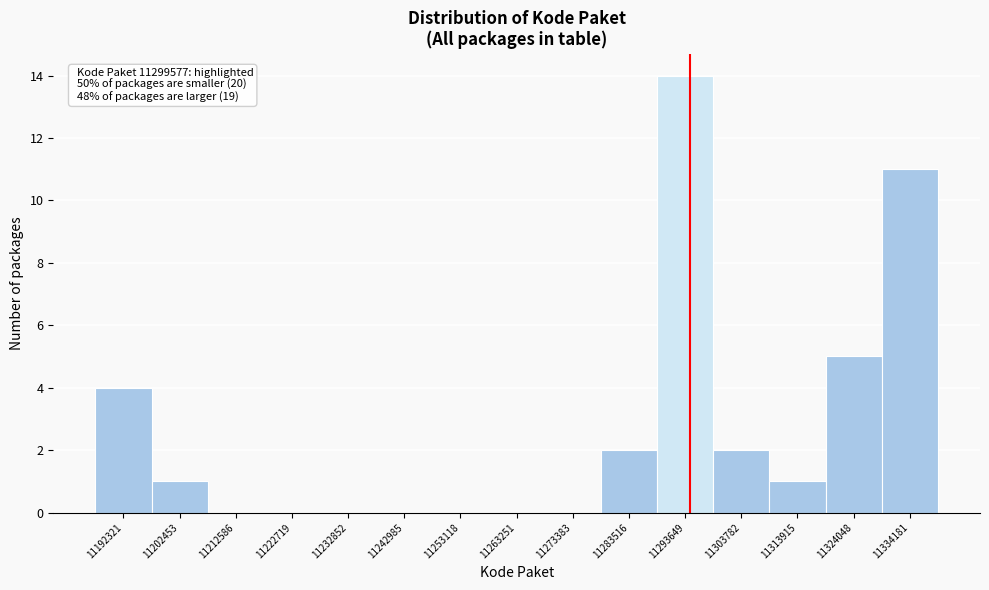

Reading left to right, transcribe all the data shown in this chart.

11192321=4	11202453=1	11212586=0	11222719=0	11232852=0	11242985=0	11253118=0	11263251=0	11273383=0	11283516=2	11293649=14	11303782=2	11313915=1	11324048=5	11334181=11